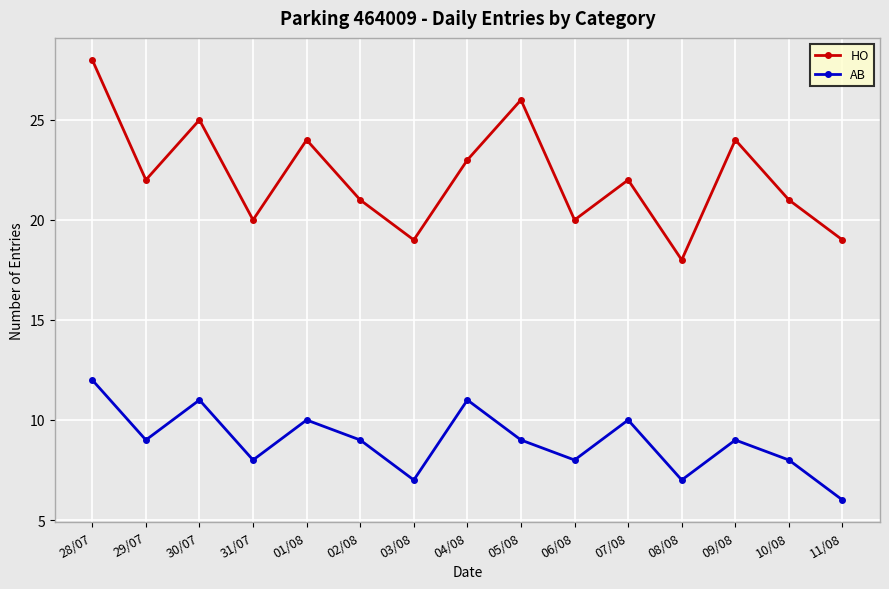

Is the value of AB at 28/07 greater than the value of HO at 01/08?

No